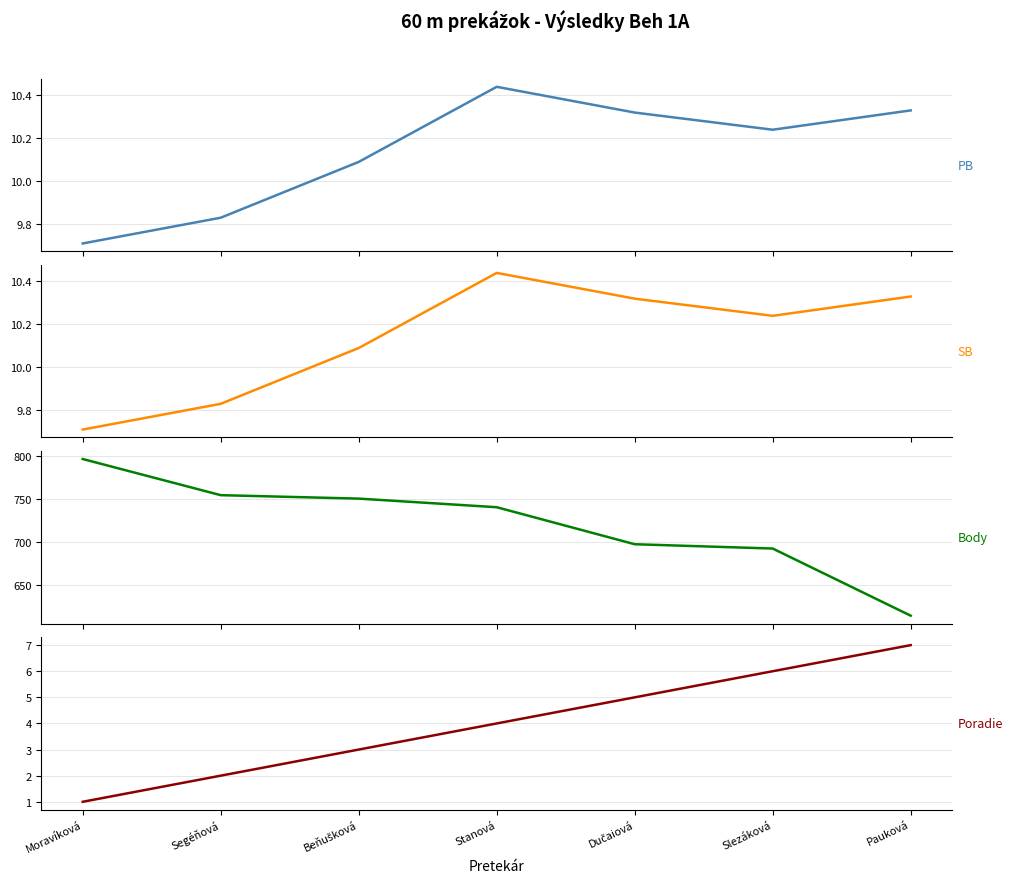

At how many categories does at least one series exceed 309?

7